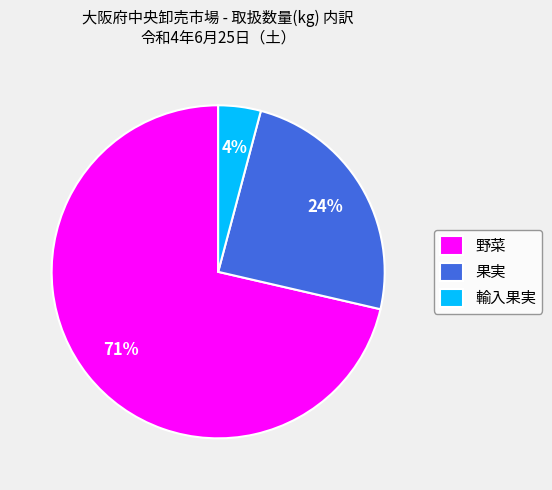

To the nearest percent, what is the difference between the 野菜 and 果実 slice percentages?

47%